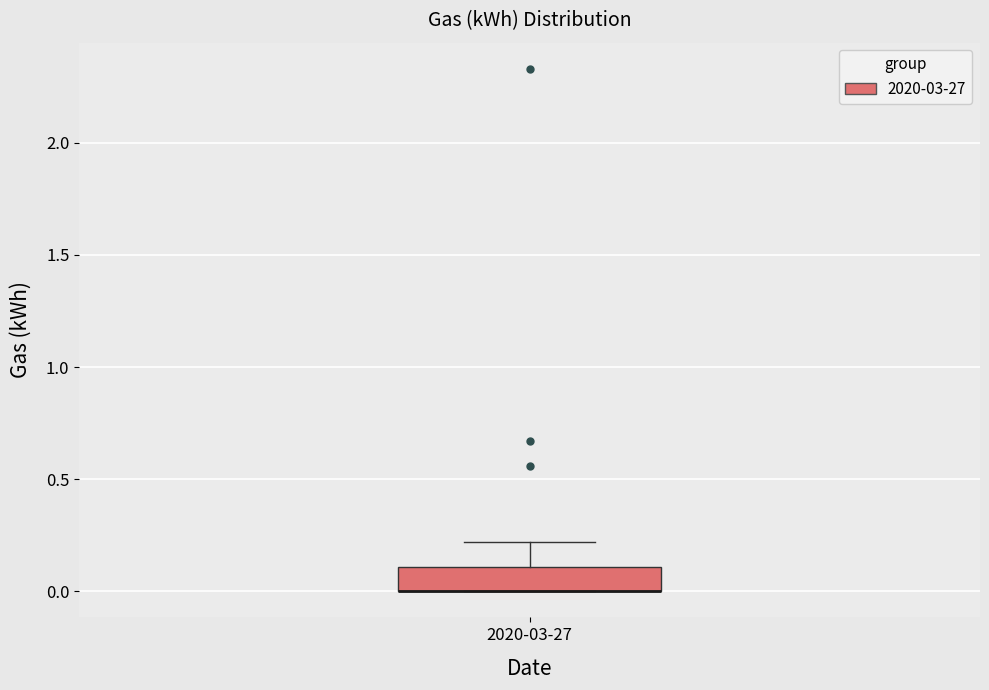

Transcribe this box plot: give where the median line is, the range the box spans, and where the two whiskers end, as read against the y-axis. The values are not printed on the chart, so give them approximately, as read against the axis.

median 0.0 (drawn on the box's lower edge), box 0.0 to 0.1, whiskers 0.0 to 0.2